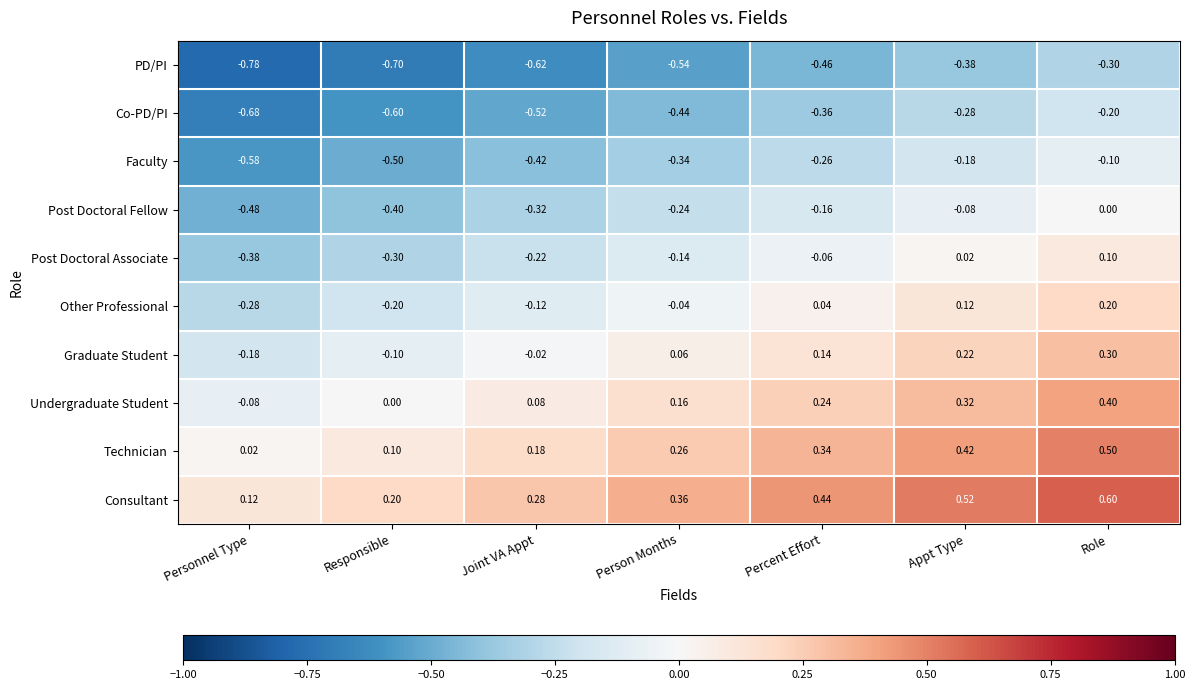

Rank the series at Responsible from lowest to highest value.

PD/PI, Co-PD/PI, Faculty, Post Doctoral Fellow, Post Doctoral Associate, Other Professional, Graduate Student, Undergraduate Student, Technician, Consultant